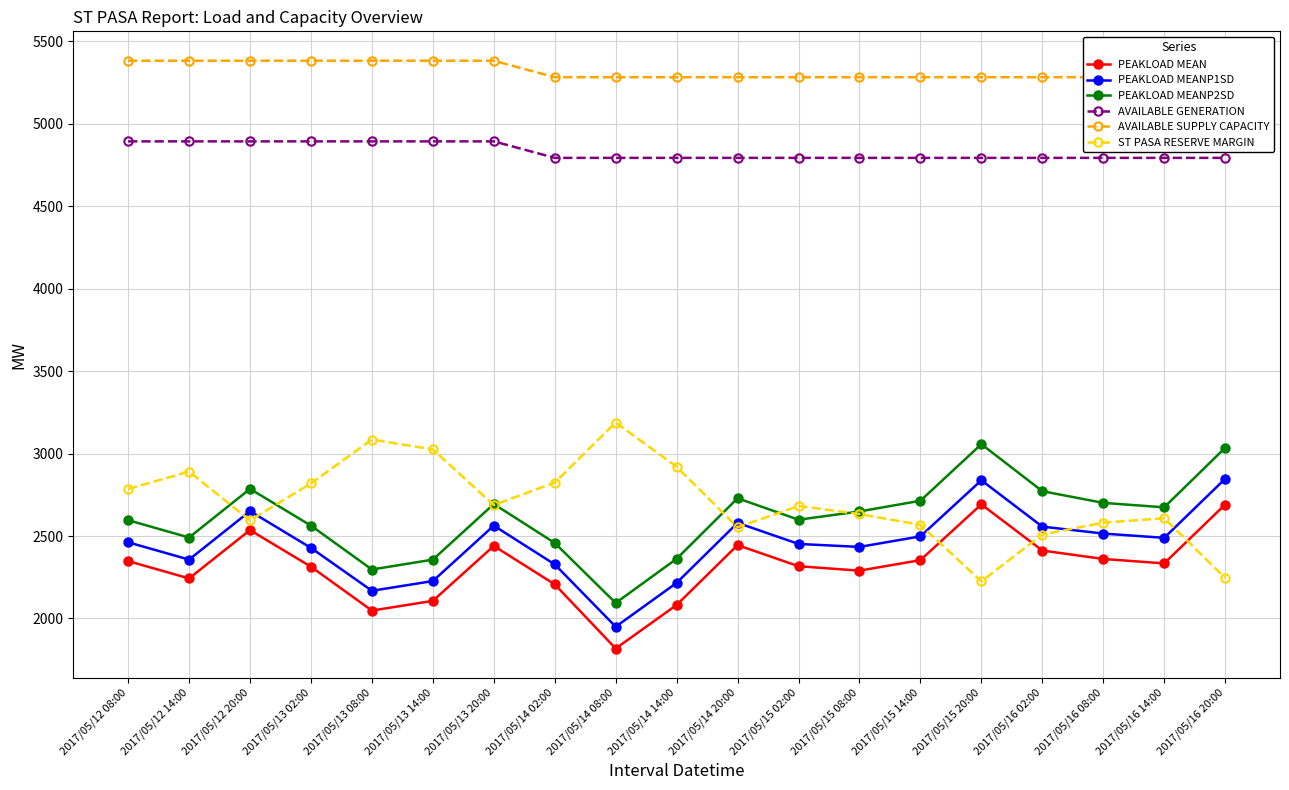

What position from the left is 2017/05/15 20:00?

15